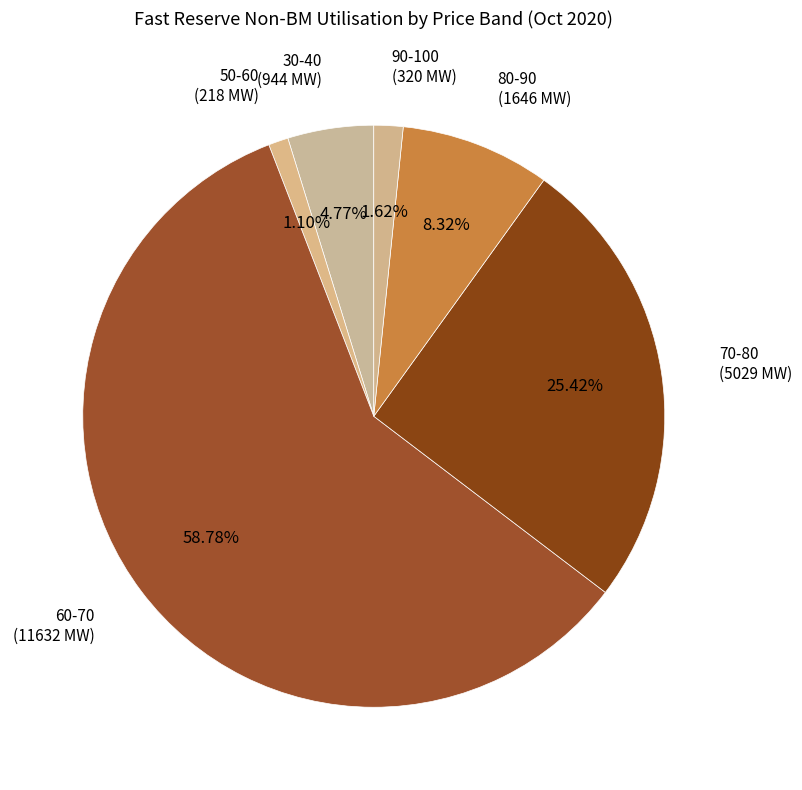

To the nearest percent, what is the combined percentage of 30-40 and 70-80?

30%